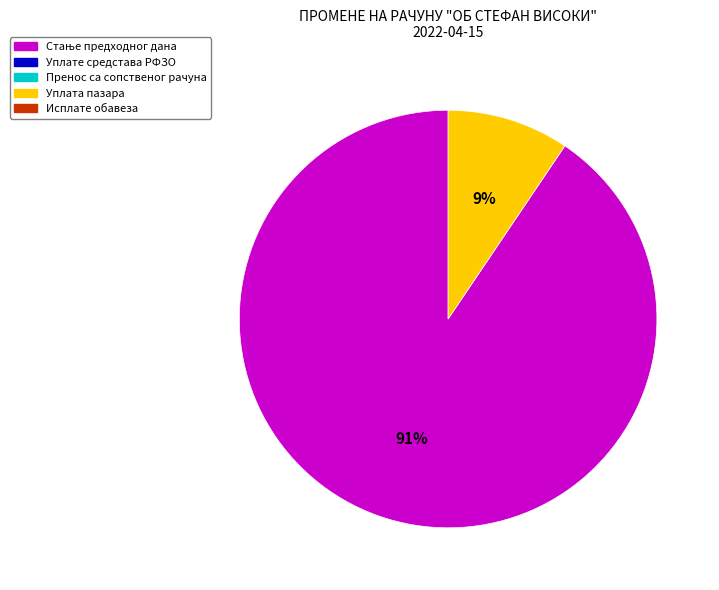

Is there a majority slice in this chart?

Yes